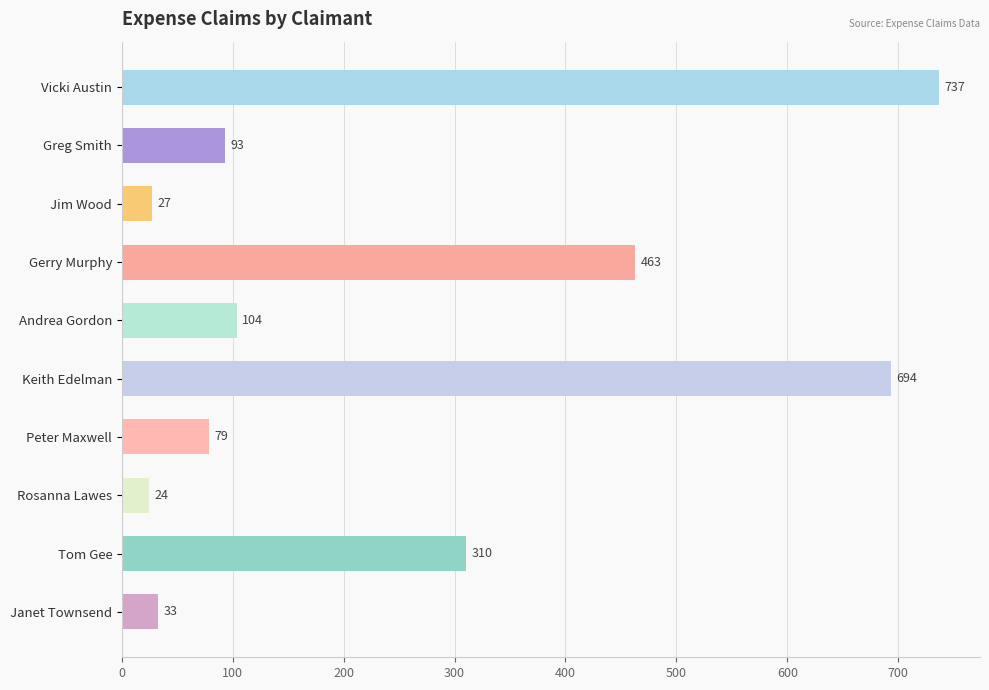

How many data points does each series have?

10